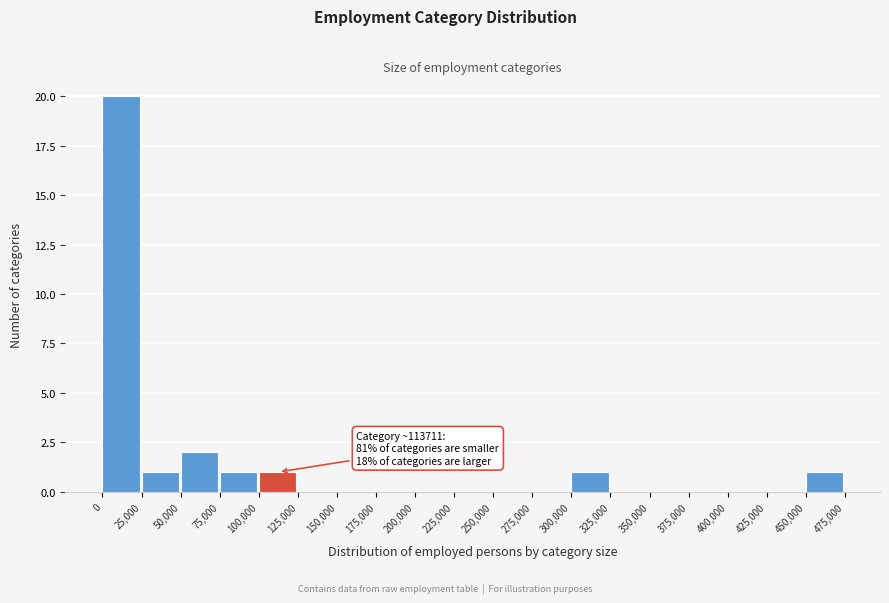

Over which range of the x-axis is the bar tallest?

0 to 25,000